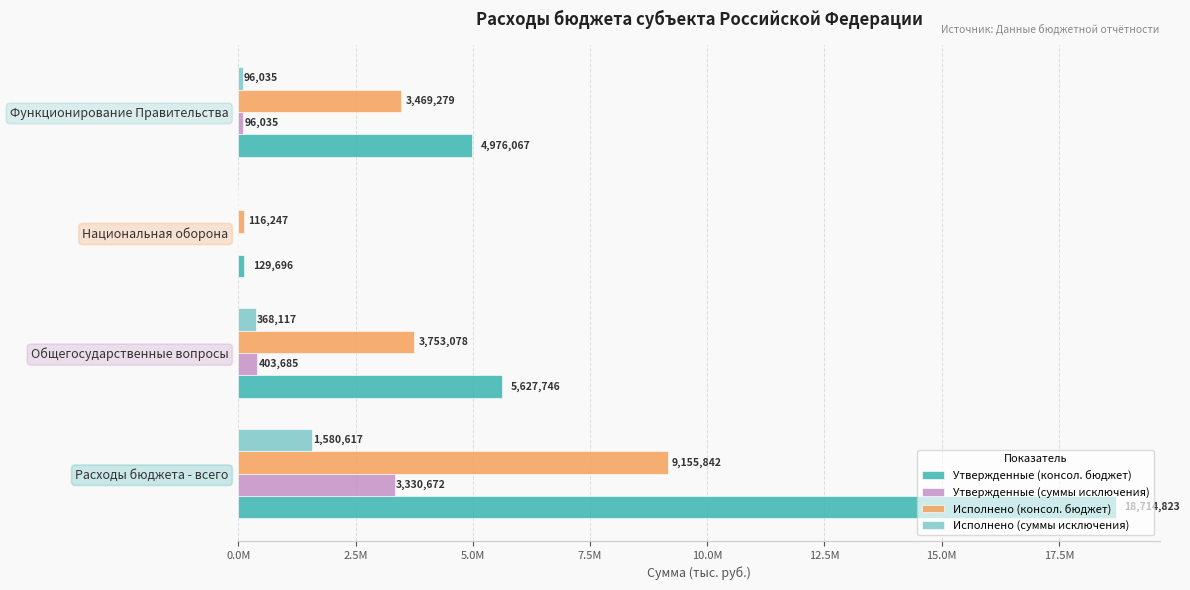

What are all the series names shown in the legend?

Утвержденные (консол. бюджет), Утвержденные (суммы исключения), Исполнено (консол. бюджет), Исполнено (суммы исключения)